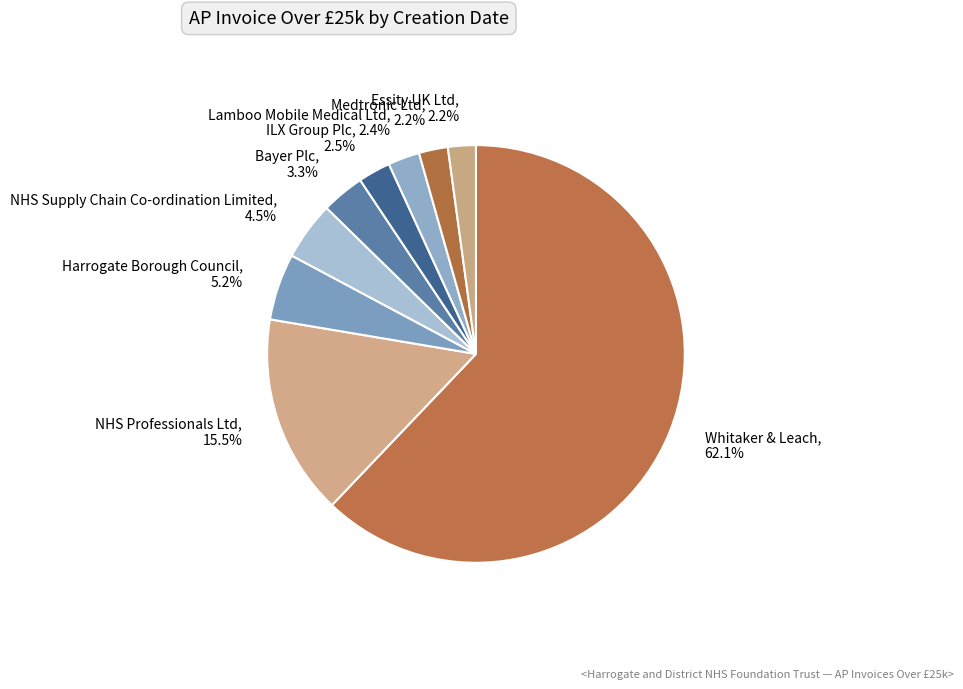

Which category accounts for the majority?

Whitaker & Leach